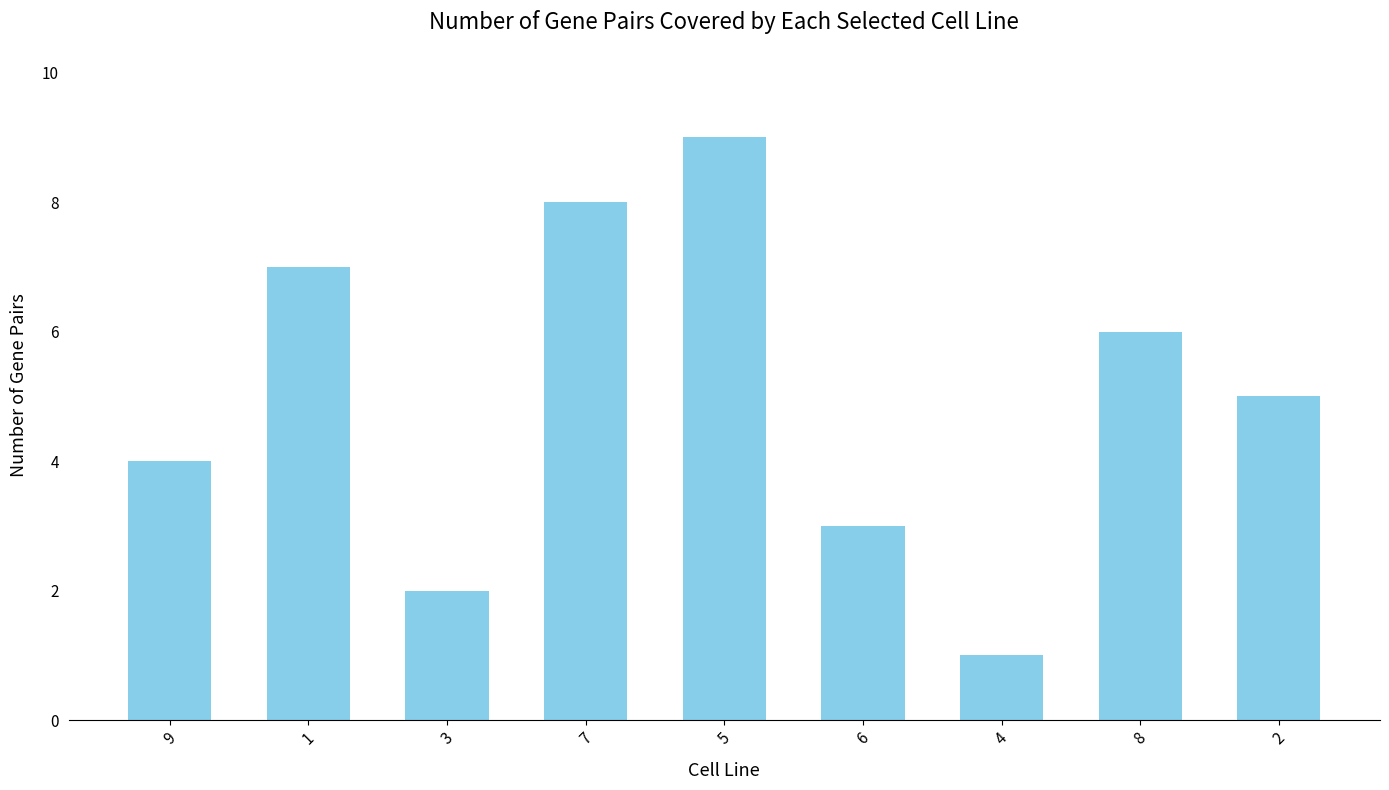

What is the difference between the values at 1 and 7?

1